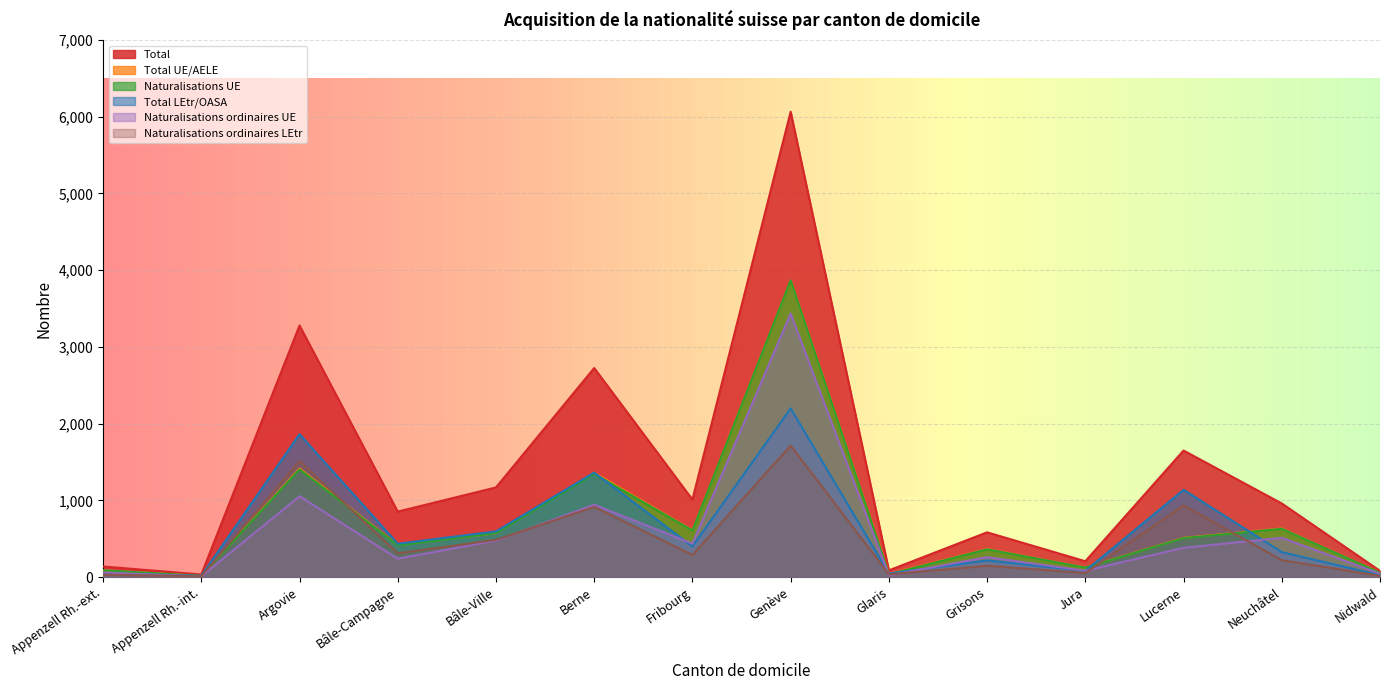

What are all the series names shown in the legend?

Total, Total UE/AELE, Naturalisations UE, Total LEtr/OASA, Naturalisations ordinaires UE, Naturalisations ordinaires LEtr